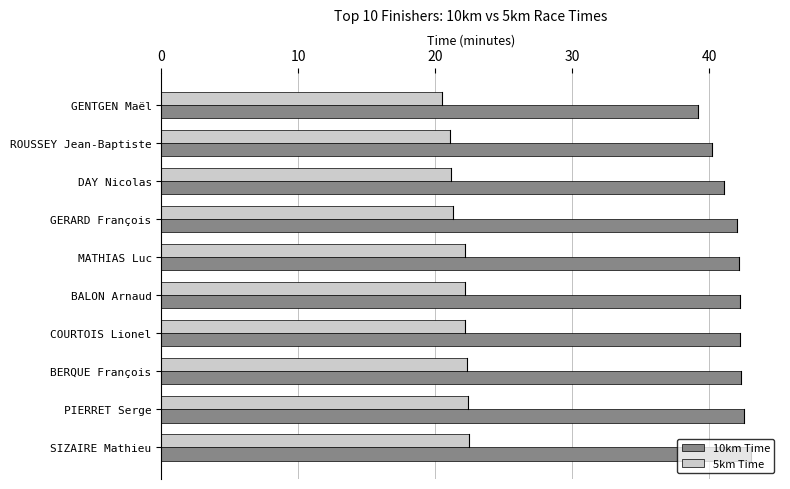

What is the maximum value shown in the chart?

43.0